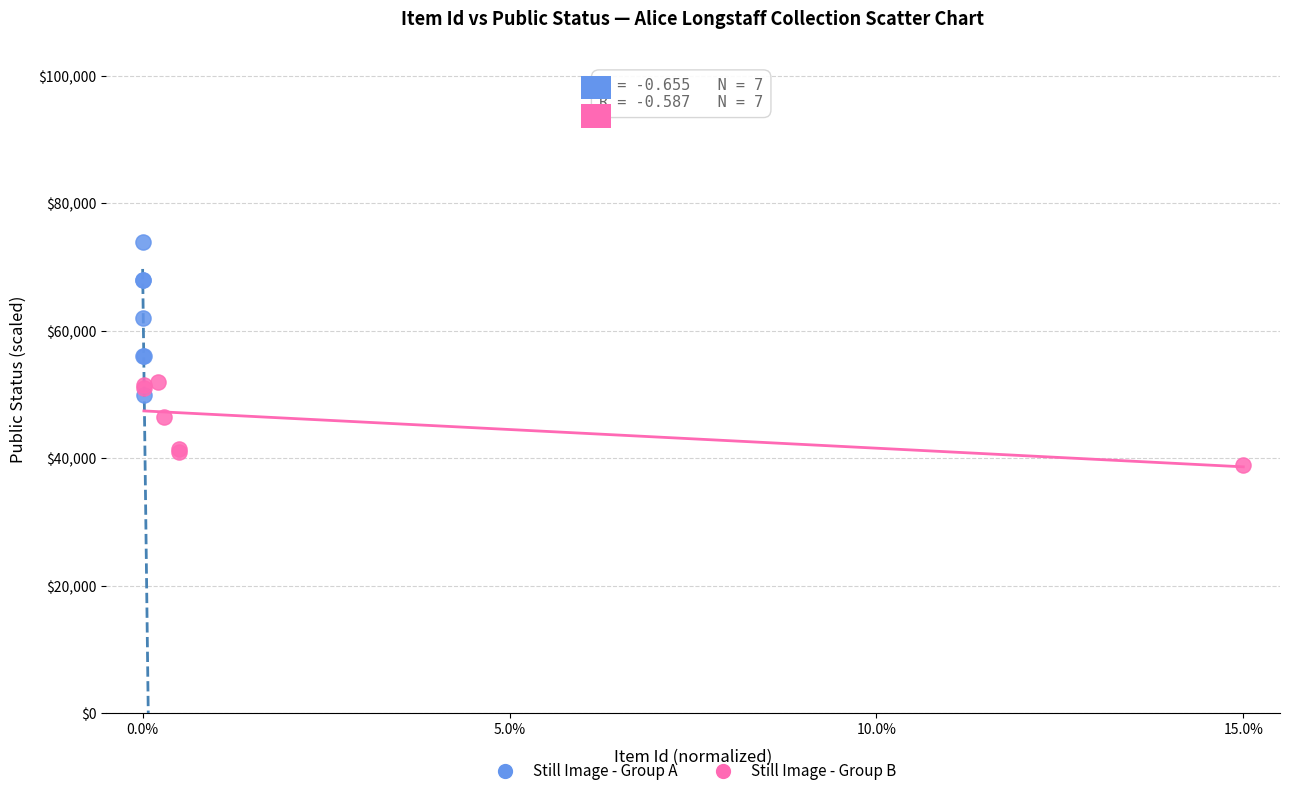

What are all the series names shown in the legend?

Still Image - Group A, Still Image - Group B